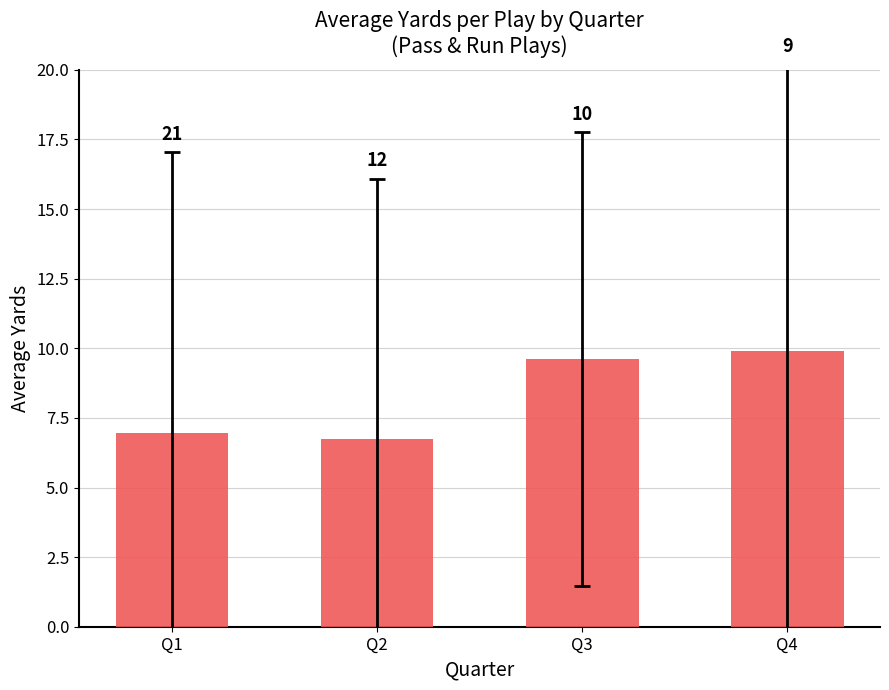

At which category does the chart reach its peak across all series?

Q4